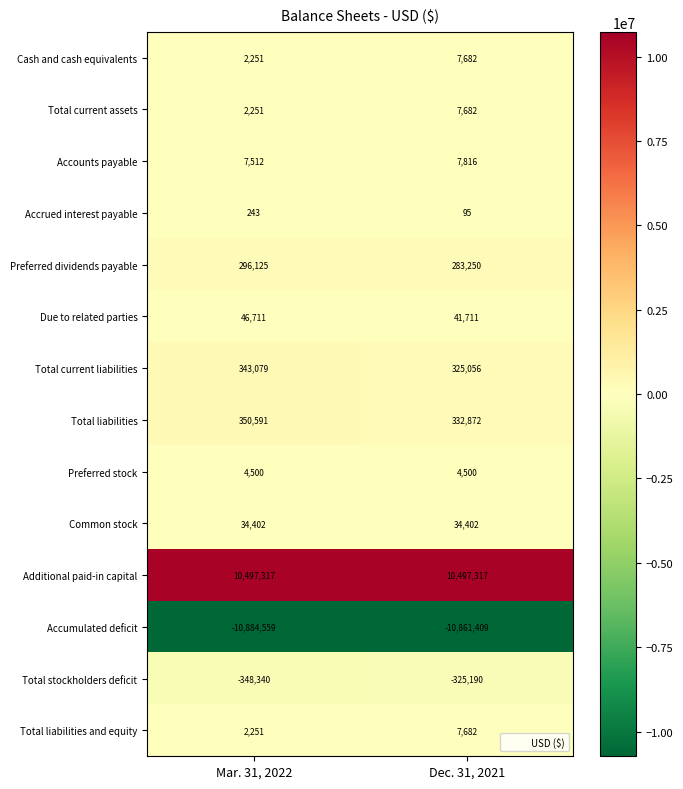

At which category is the sum across all series the highest?

Dec. 31, 2021